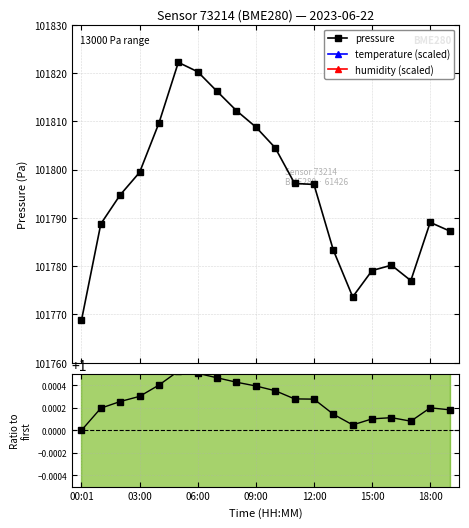

Rank the series by their maximum value, from highest to lowest.

temperature (scaled), humidity (scaled), pressure, pressure ratio